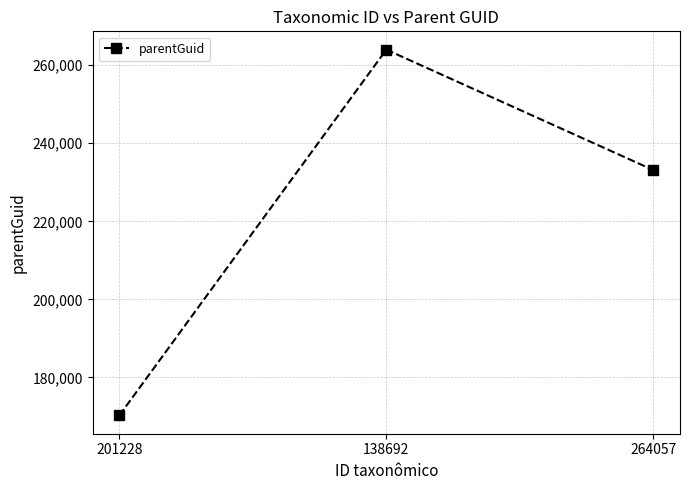

Count the number of categories in the chart.

3